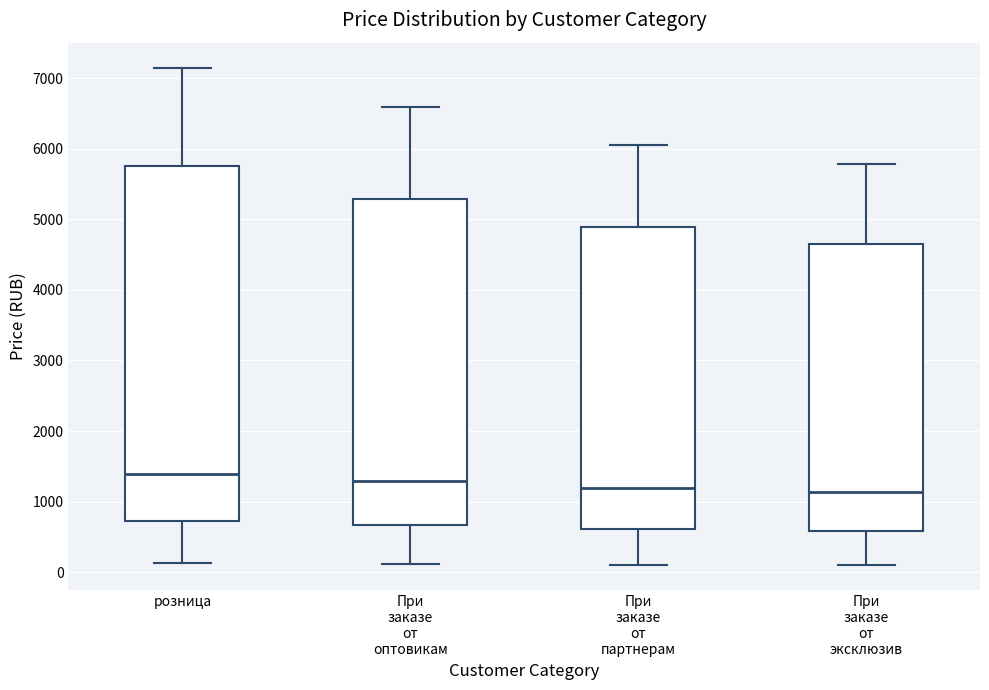

Reading left to right, read every box against the y-axis: the position of its median line, the range the box covers, and the ends of its whiskers. The values are not printed on the chart, so give them approximately, as read against the axis.

розница: median 1400, box 700 to 5800, whiskers 100 to 7200
При заказе от оптовикам: median 1300, box 700 to 5300, whiskers 100 to 6600
При заказе от партнерам: median 1200, box 600 to 4900, whiskers 100 to 6100
При заказе от эксклюзив: median 1100, box 600 to 4700, whiskers 100 to 5800